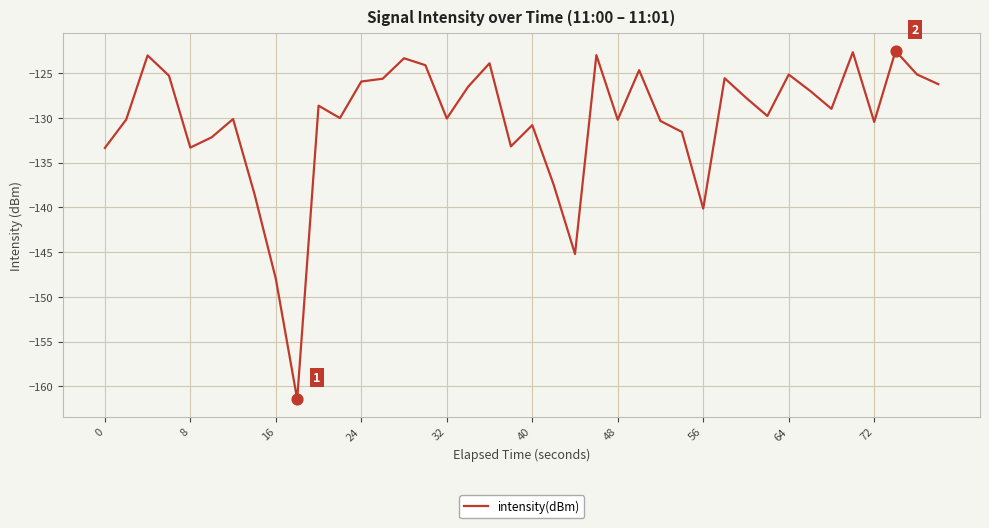

What is the greatest value displayed?

-122.5